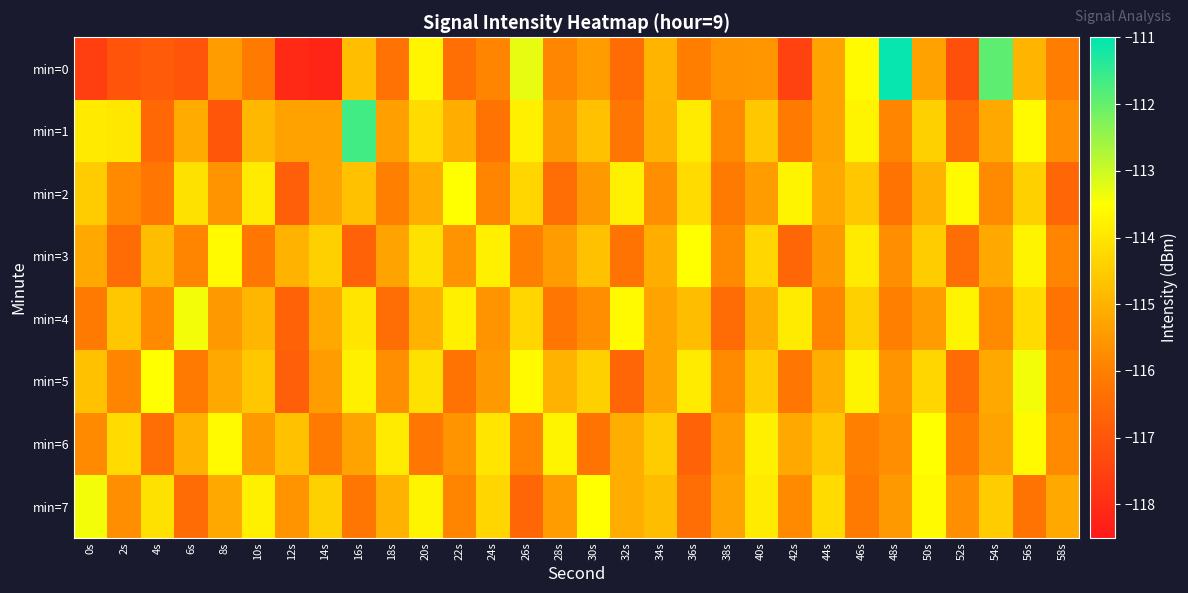

What is the spread (max minus min) of values at 4s?

3.4